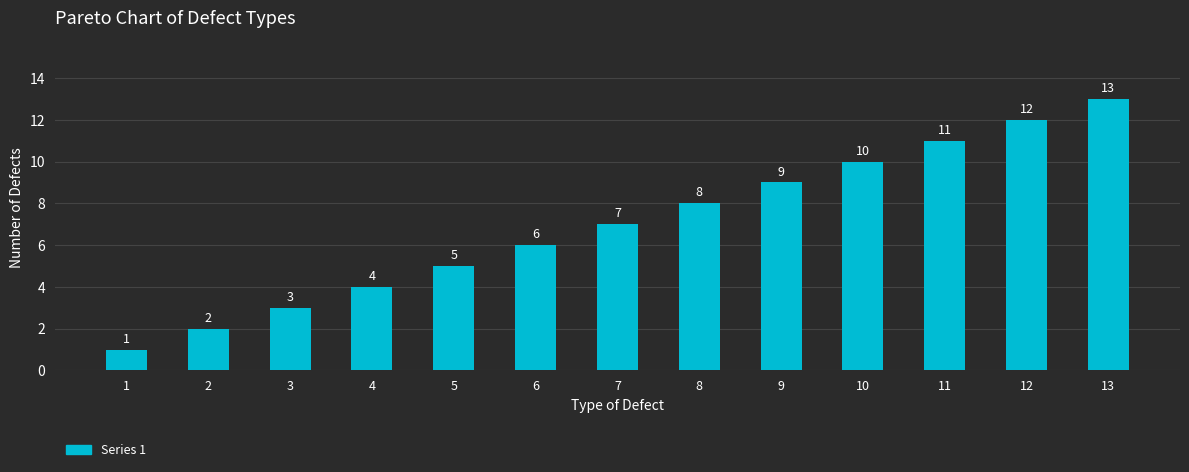

What is the greatest value displayed?

13